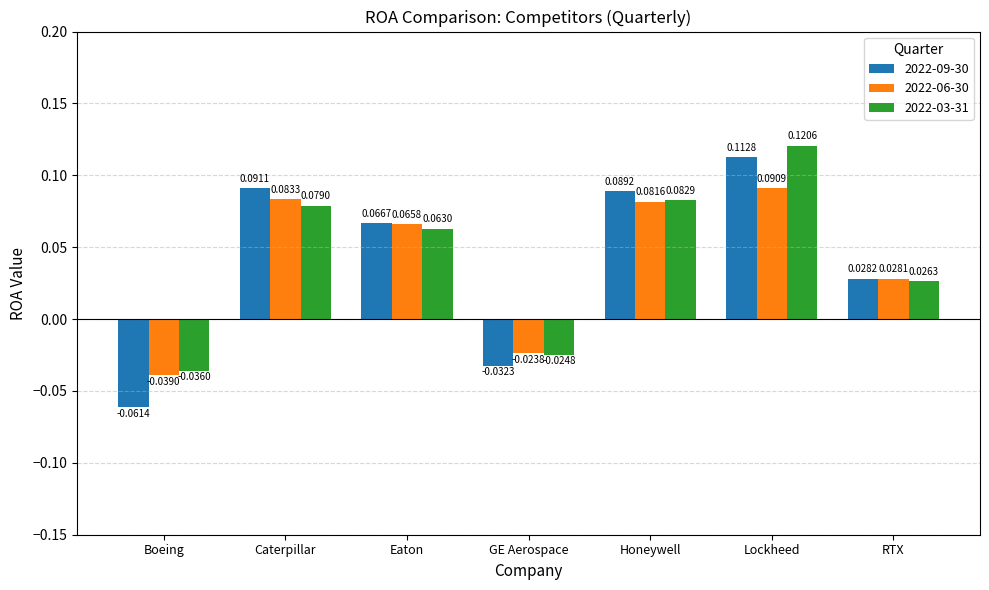

How many groups of bars are there?

7